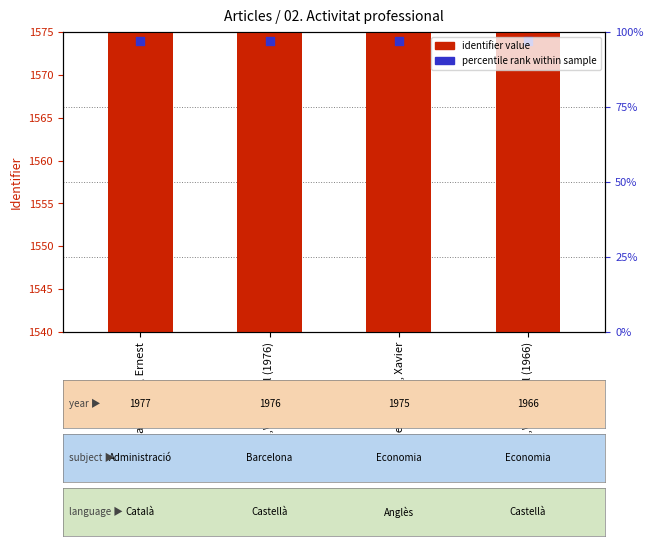

At which category is the sum across all series the highest?

Maragall i\nMira, Ernest